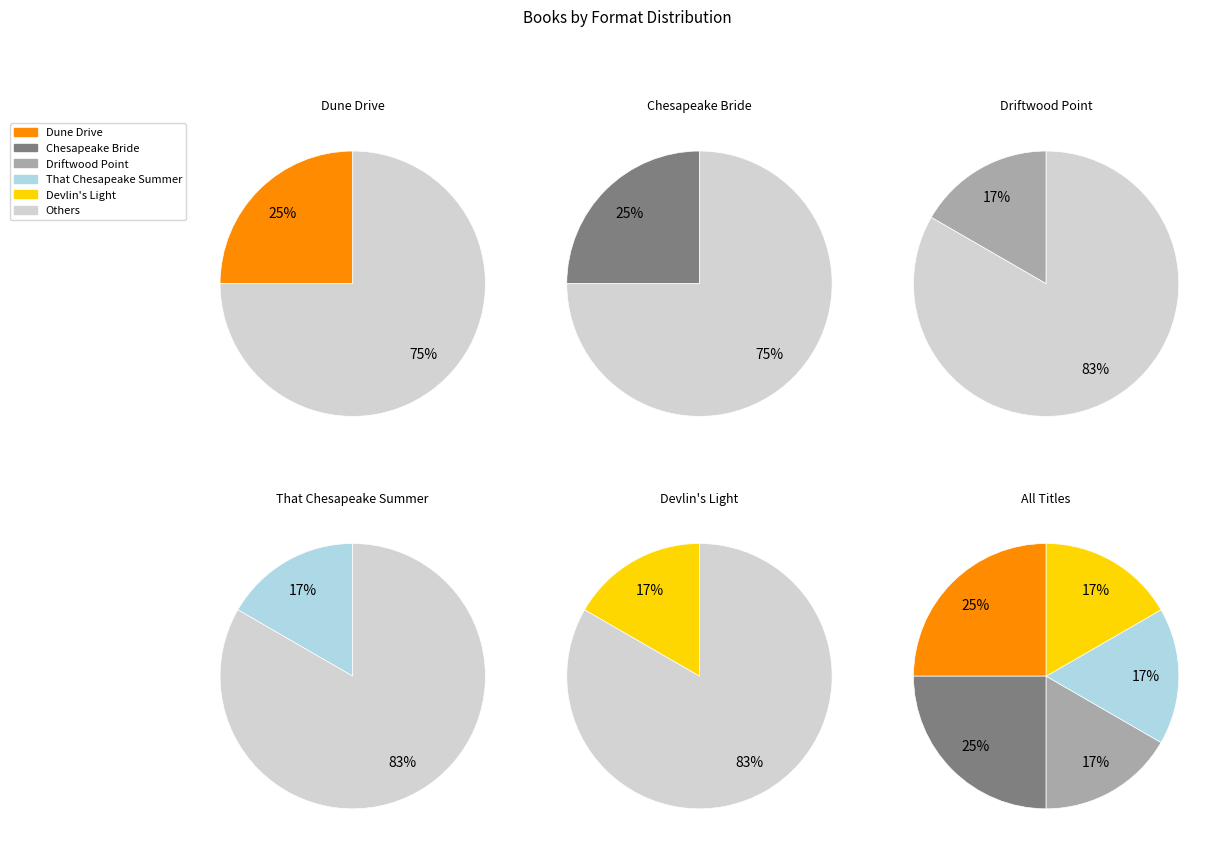

Which has a higher value, That Chesapeake Summer or Driftwood Point?

That Chesapeake Summer